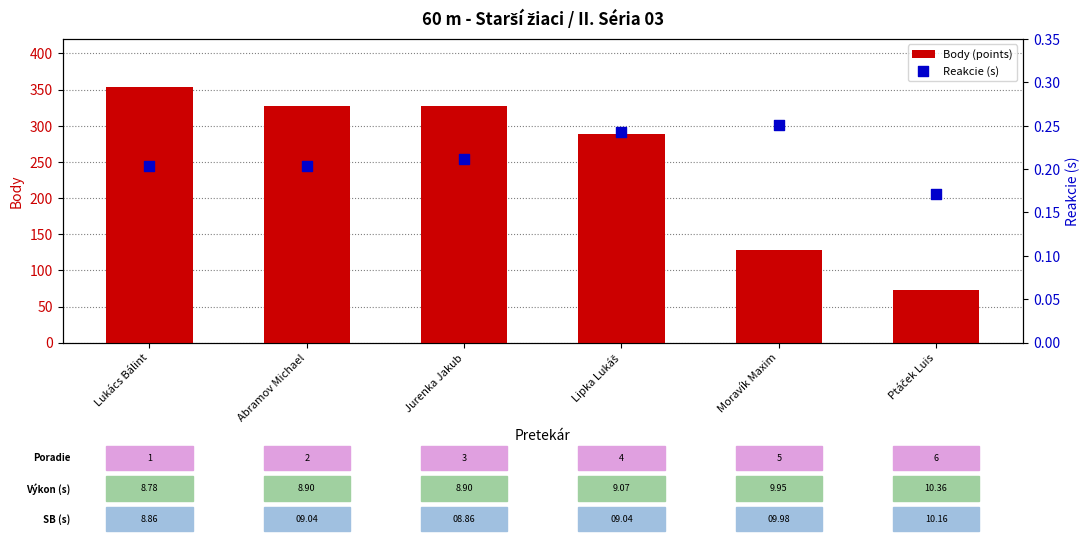

What are all the series names shown in the legend?

Body (points), Reakcie (s)